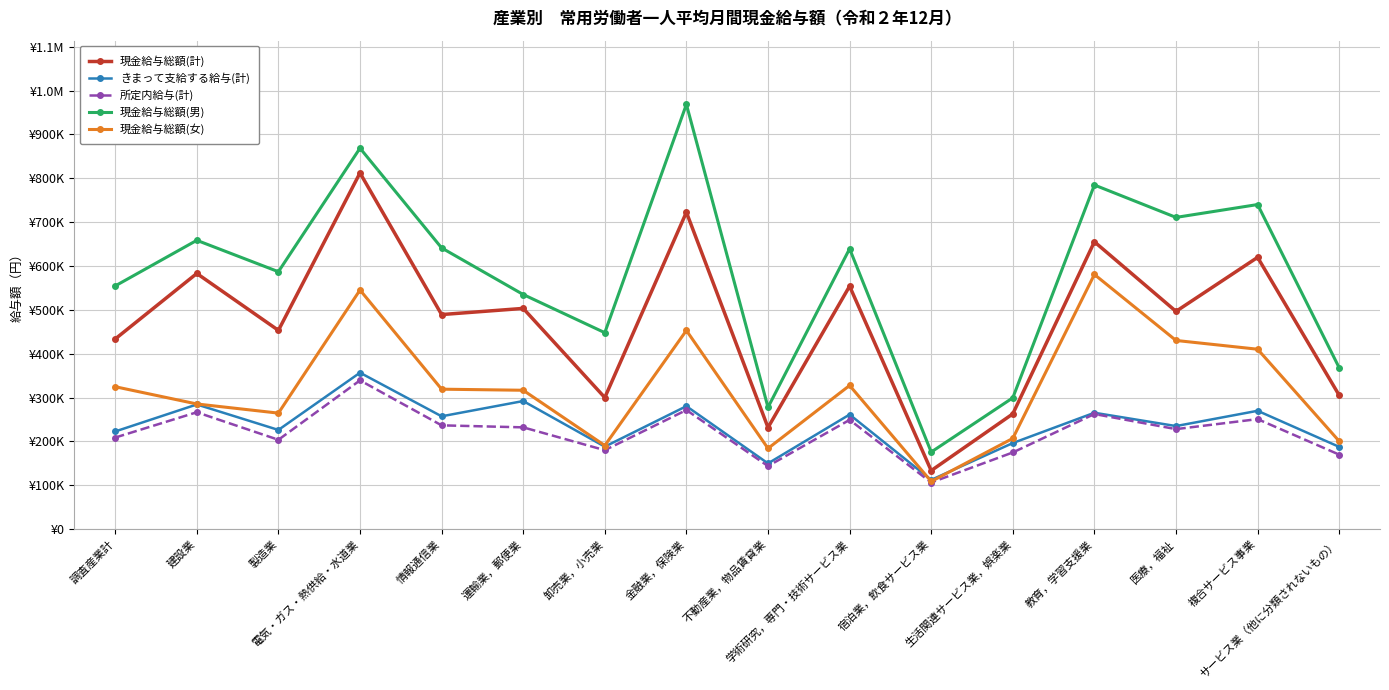

Where is the first local maximum for 所定内給与(計)?

建設業